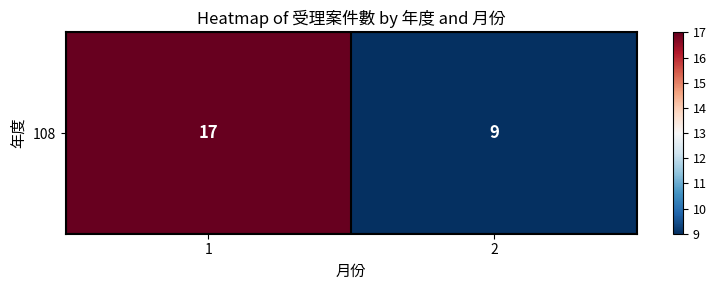

Count the values in the range 9 to 17.

2